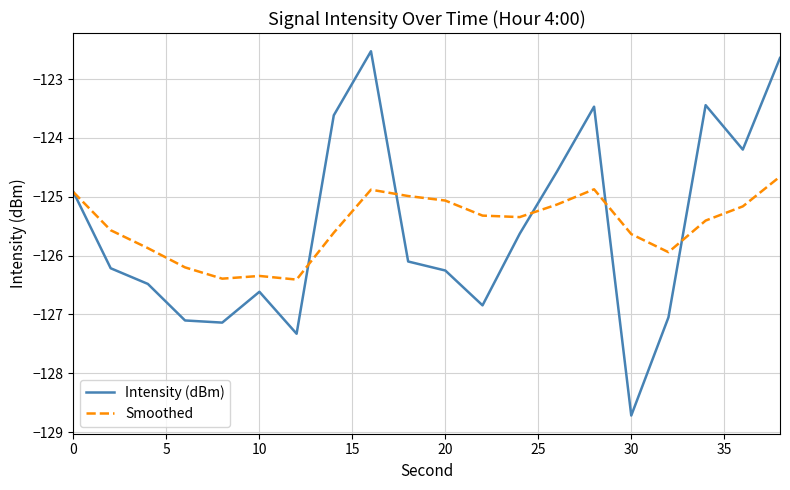

Which series has the largest range (max minus min)?

Intensity (dBm)